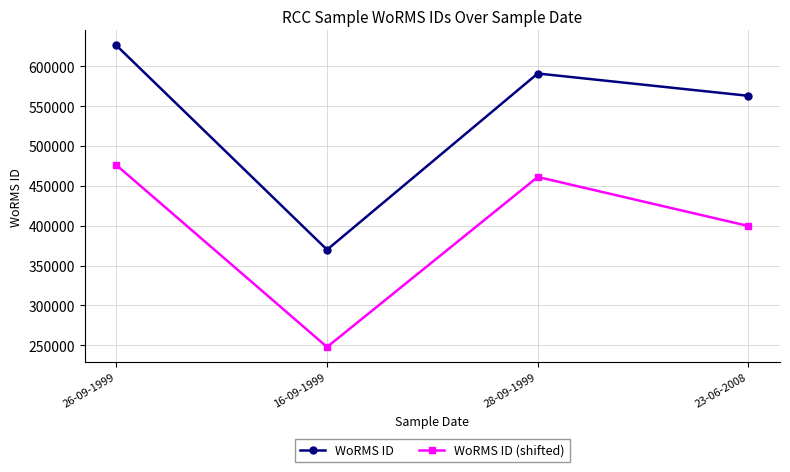

Which series has the largest range (max minus min)?

WoRMS ID